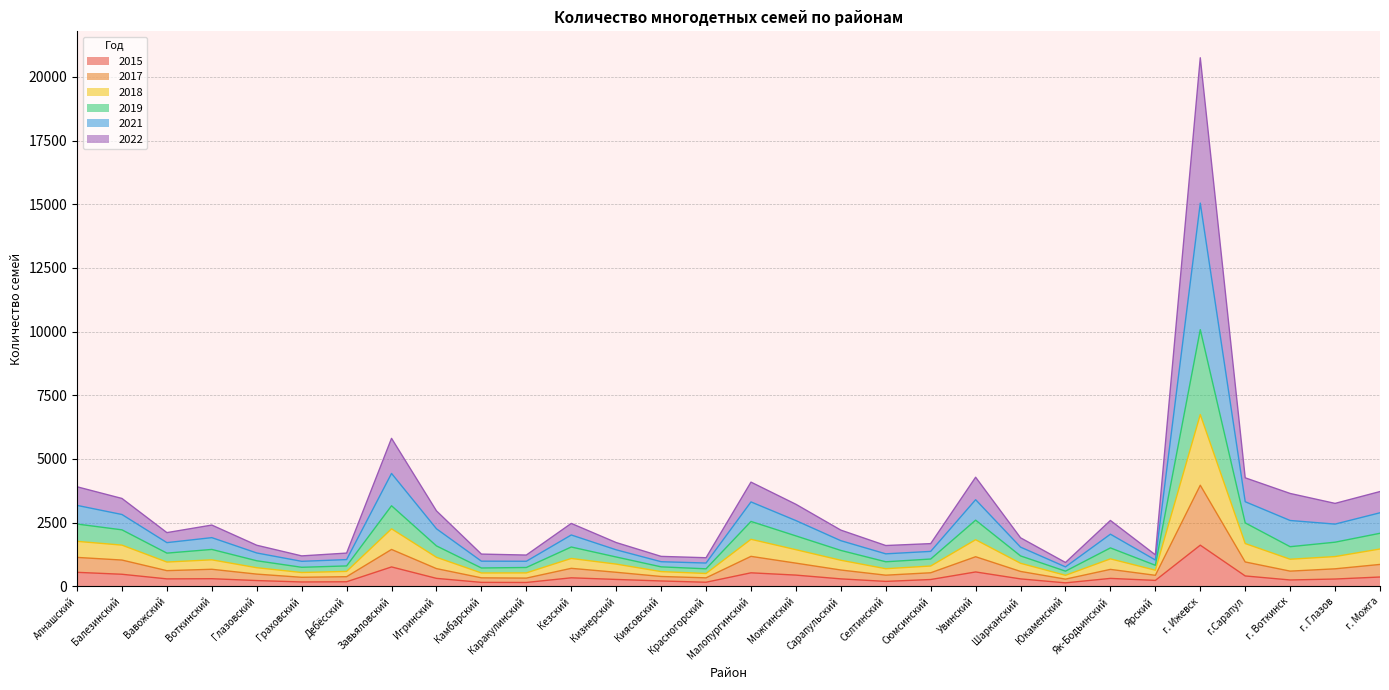

True or false: 2015 and 2019 cross at least once.

False